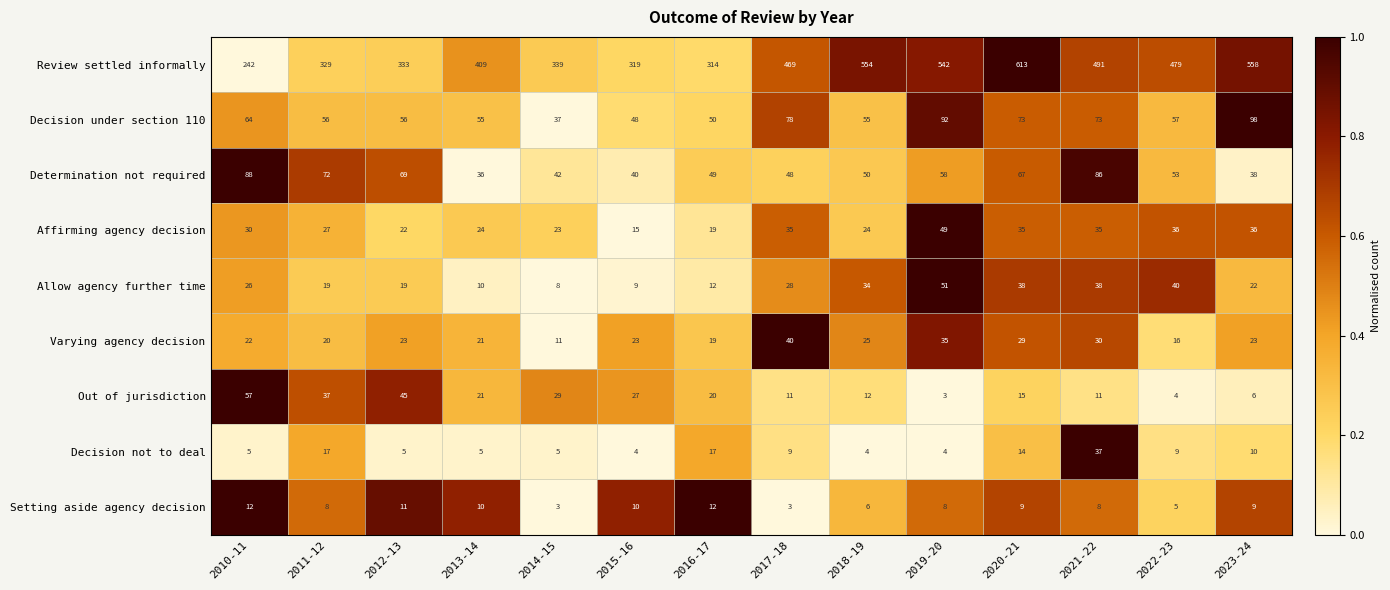

What is the sum of the Out of jurisdiction values at 2022-23 and 2010-11?

61